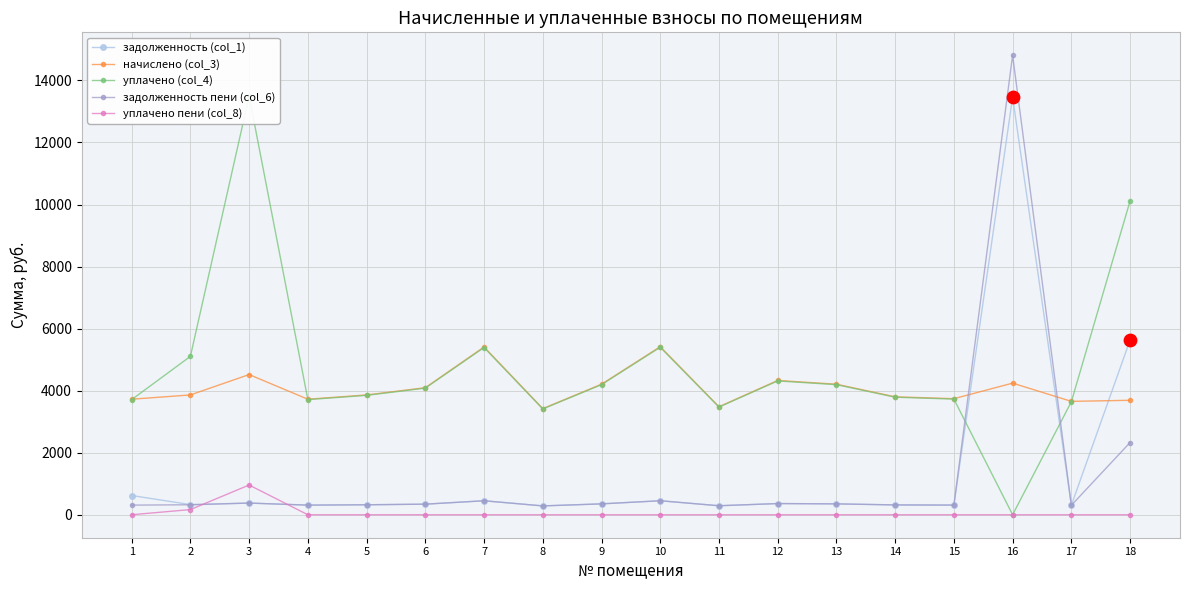

At how many categories does at least one series exceed 2611?

18